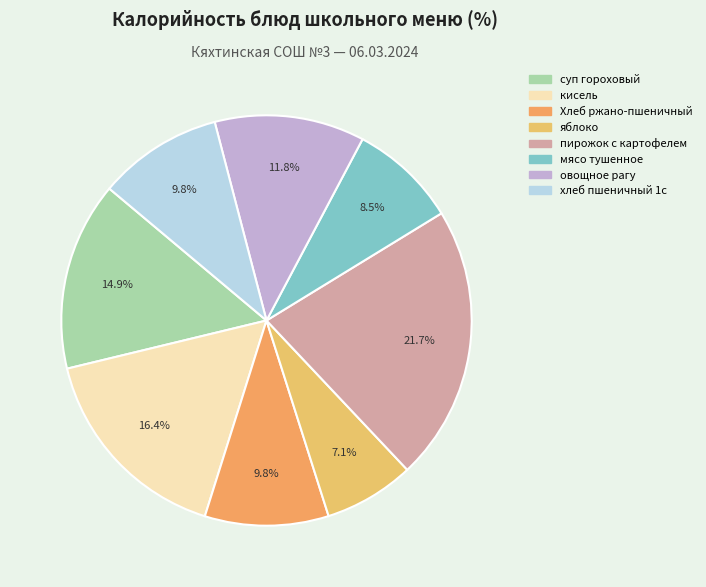

To the nearest percent, what portion does пирожок с картофелем represent?

22%